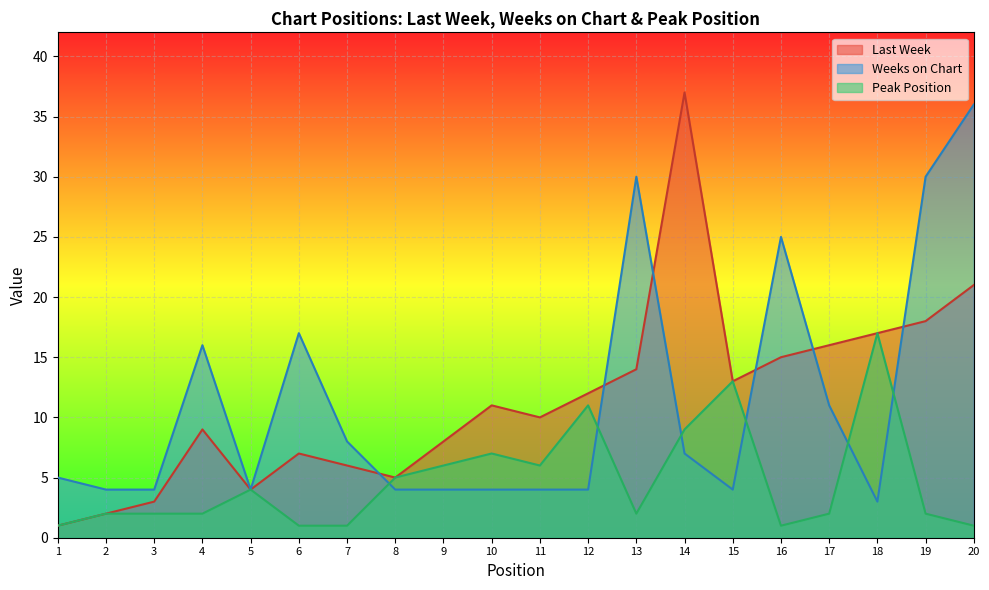

What are all the series names shown in the legend?

Last Week, Weeks on Chart, Peak Position